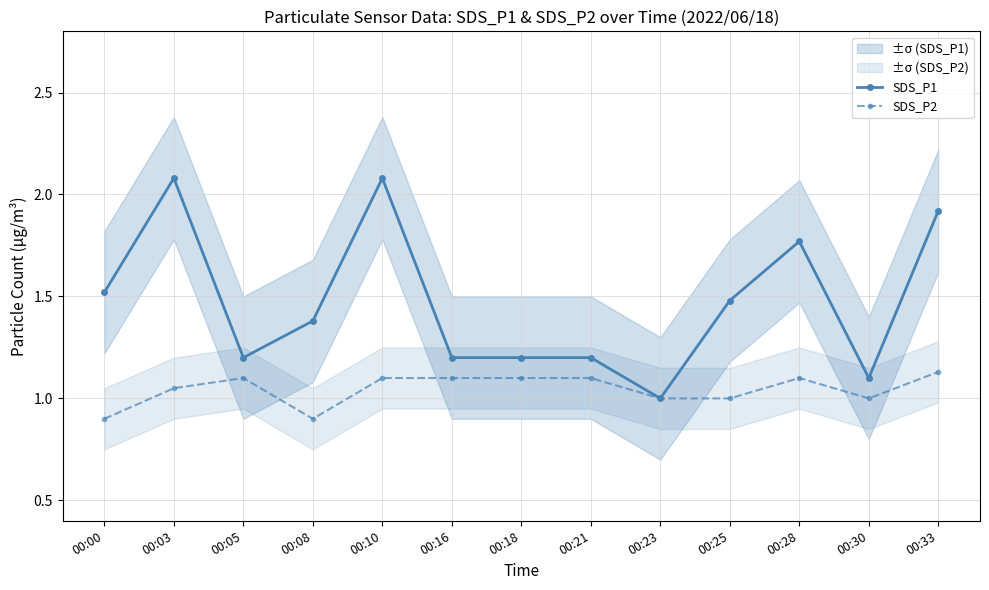

Does the chart have visible grid lines?

Yes